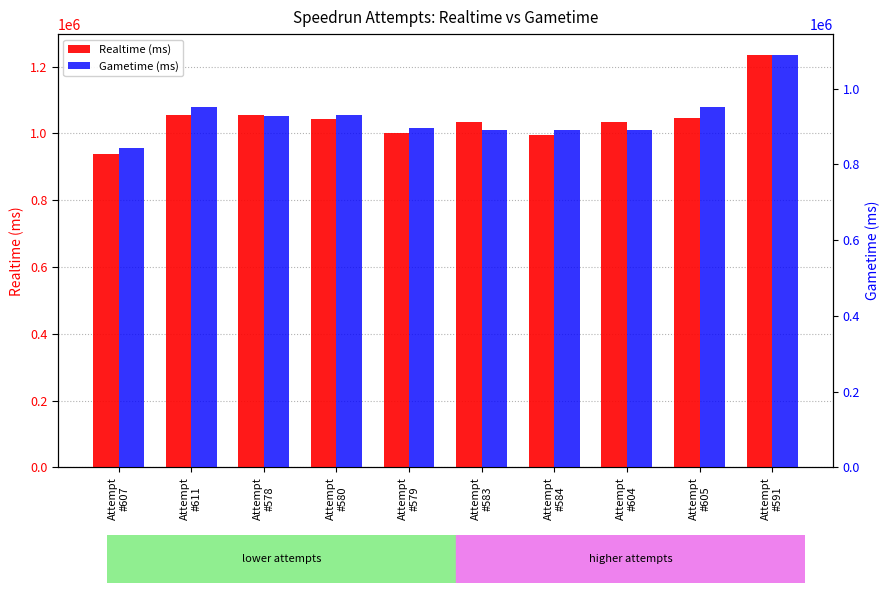

At which label does Realtime (ms) reach its minimum?

Attempt
#607